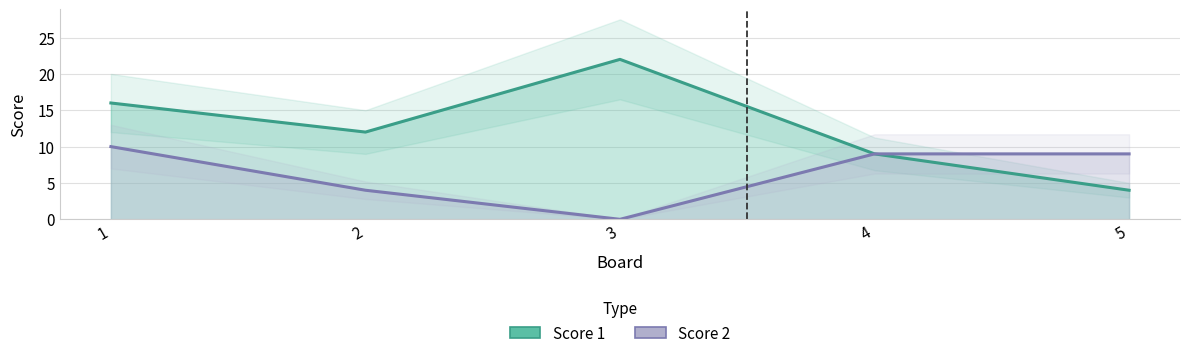

At which label is Score 1 closest to 13?

2